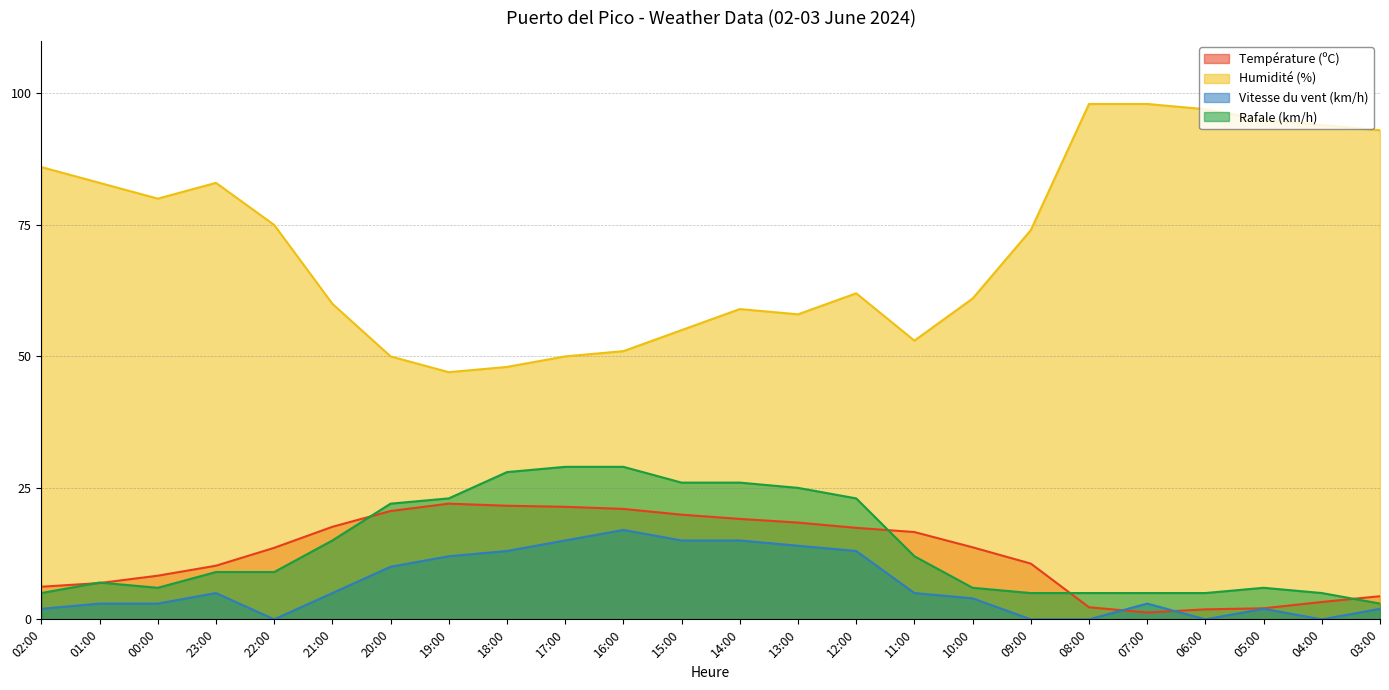

What is the difference between the Rafale (km/h) values at 00:00 and 14:00?

20.0